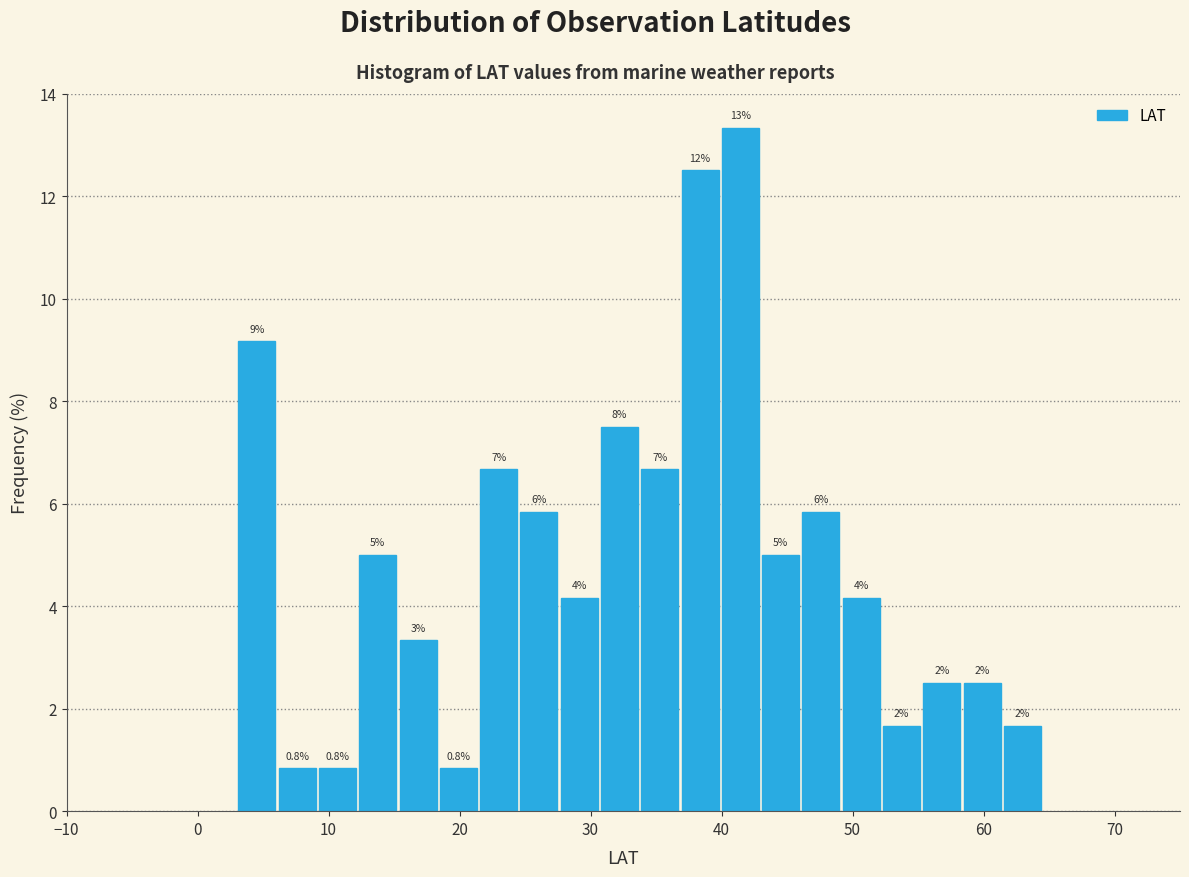

Read against the x-axis, roughly where is the centre of the tallest bar?

41